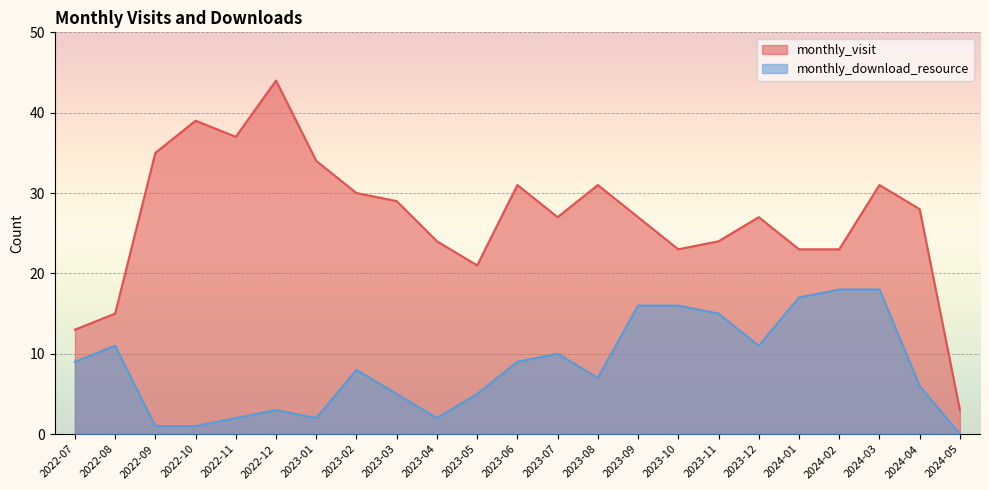

How many interior local peaks does the monthly_download_resource series have?

4